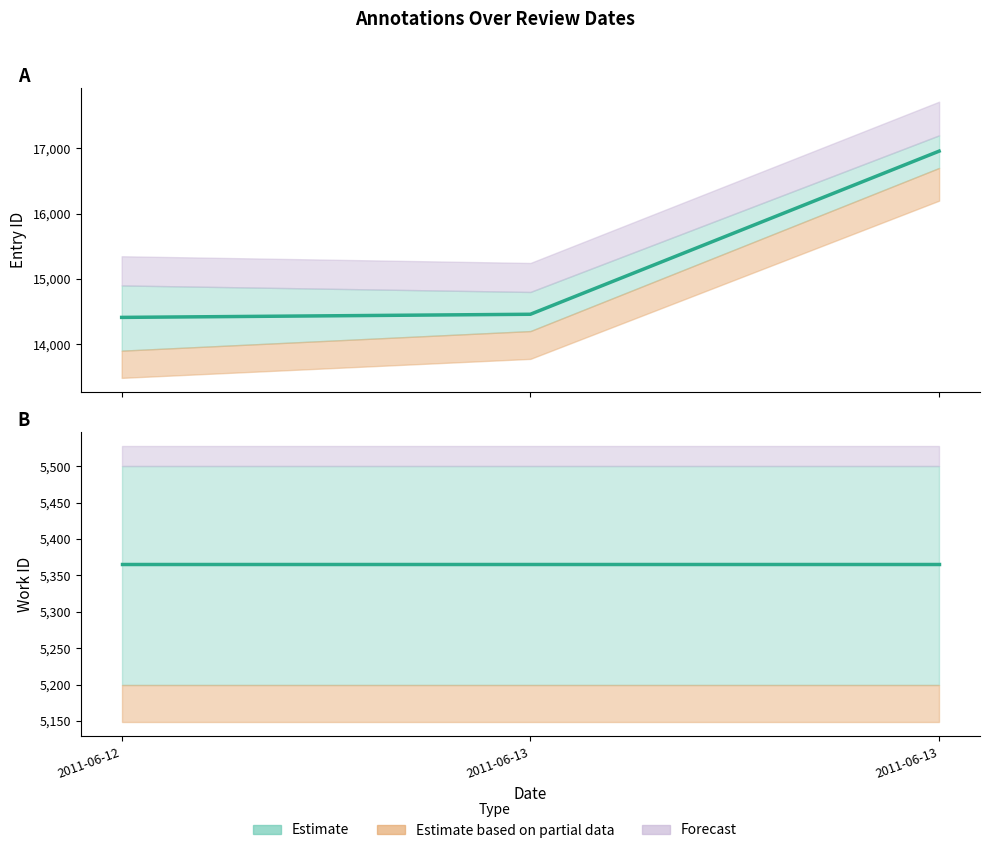

Read the Entry ID value at 2011-06-13, to the nearest 50.

14450